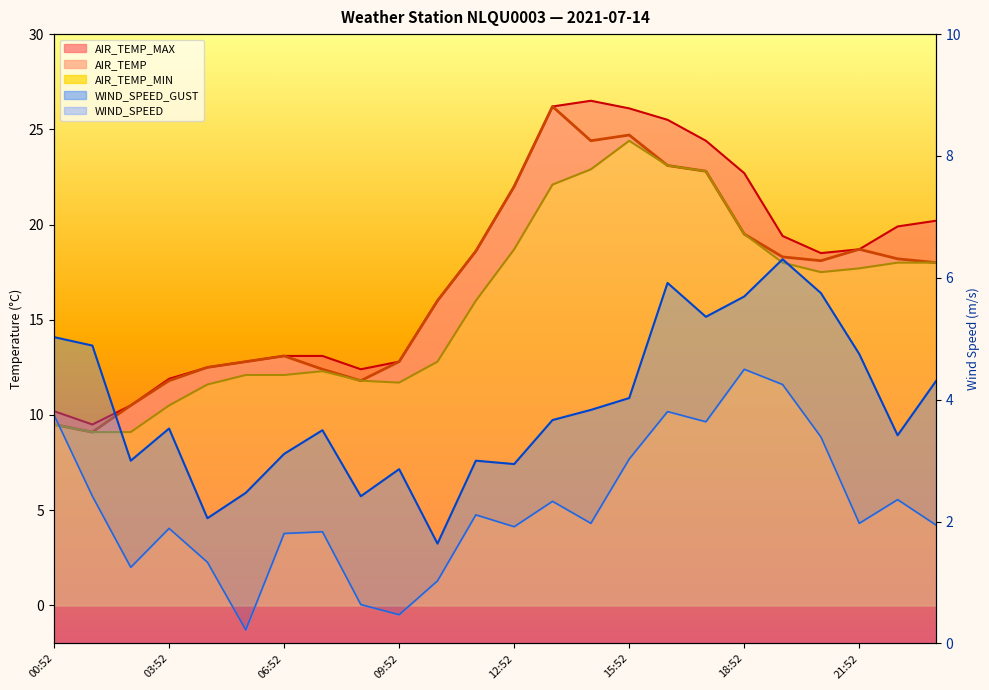

Where is the first local minimum for AIR_TEMP_MAX?

01:52